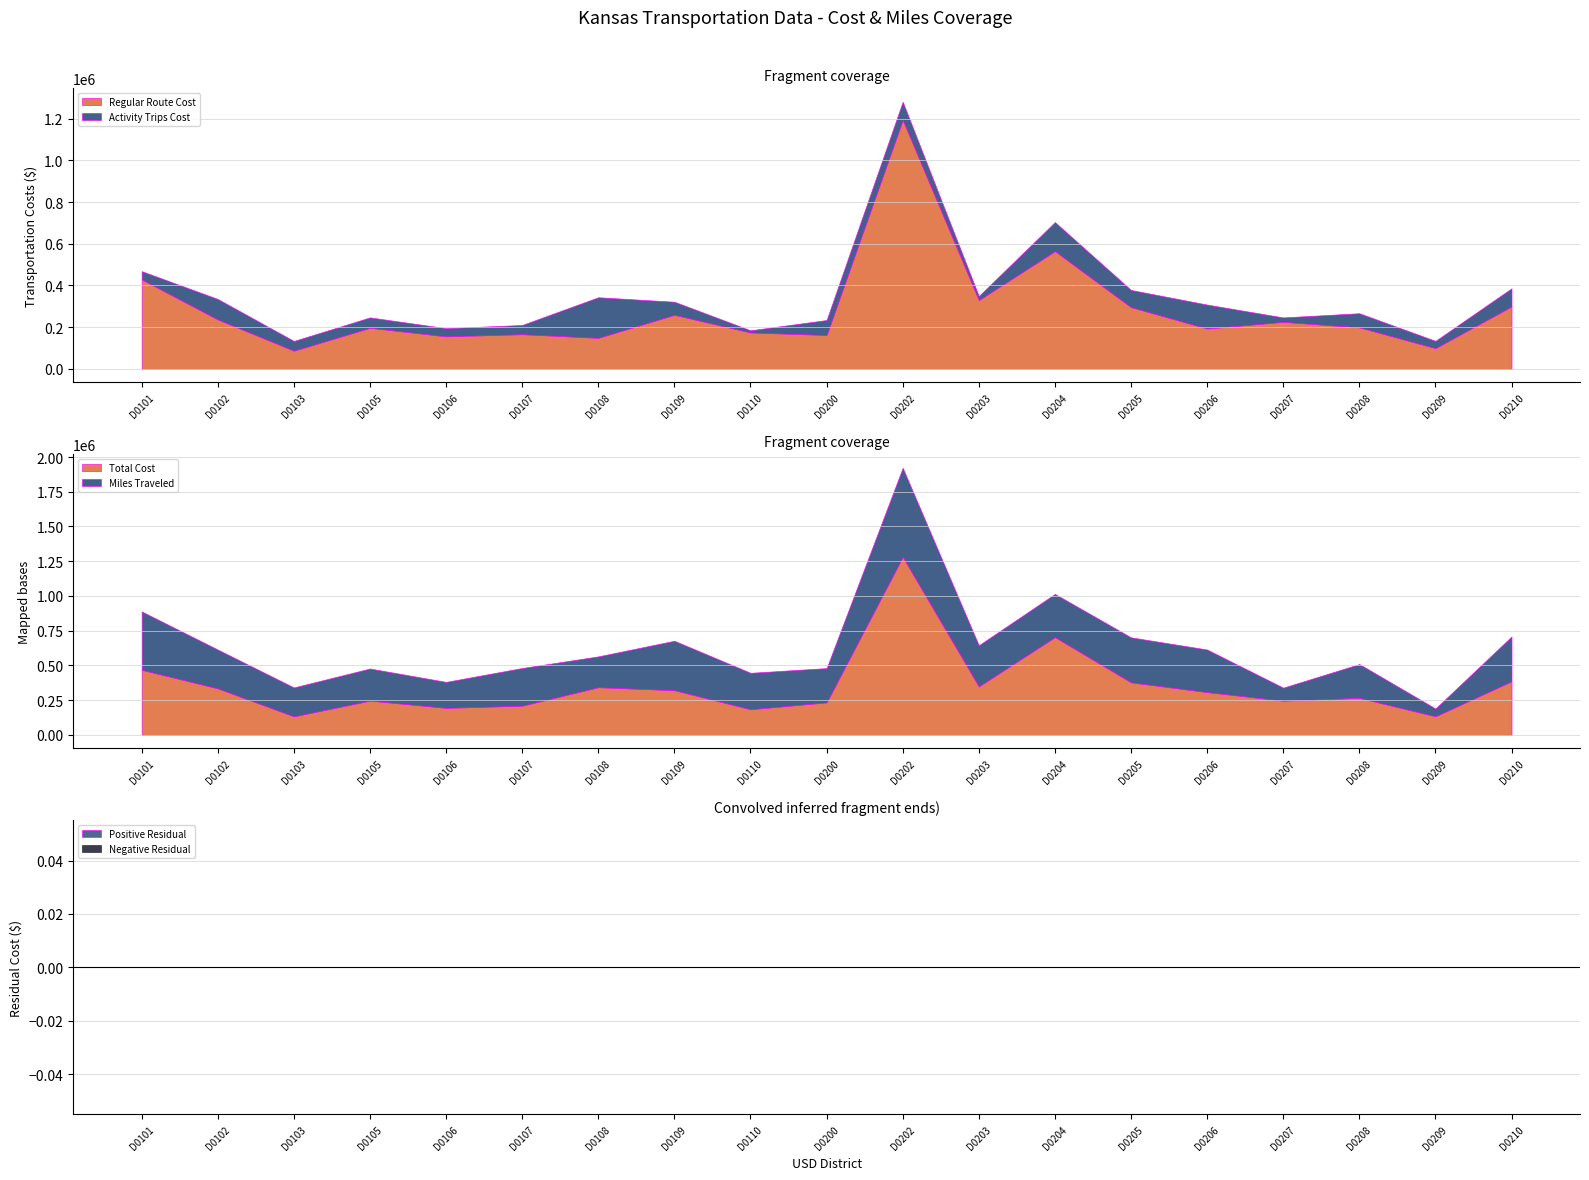

Which series changed the most between D0105 and D0204?

Total Cost